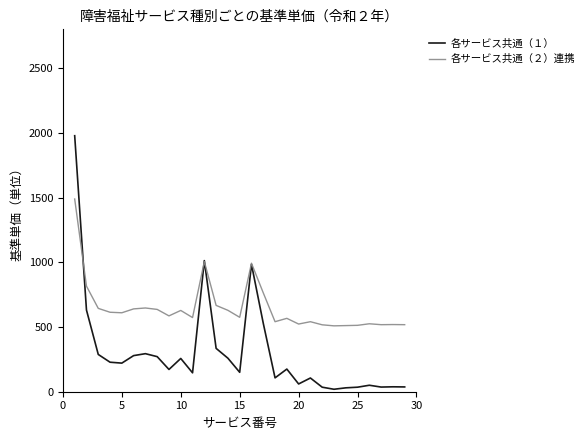

List the series in order of their overall mean, lowest first.

各サービス共通（１）, 各サービス共通（２）連携